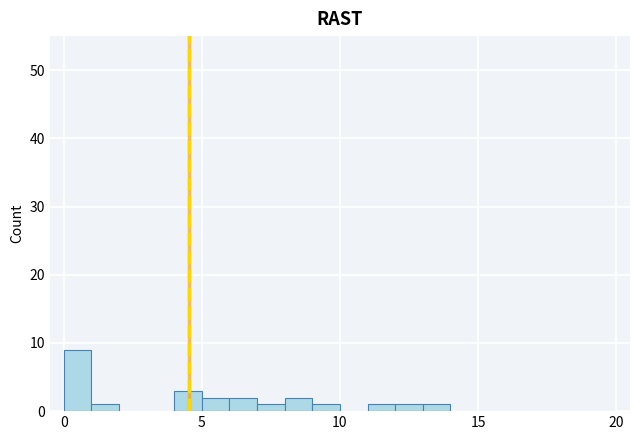

Around what value on the x-axis is the tallest bar? Give the approximate position of its centre, as read against the axis.

0.5